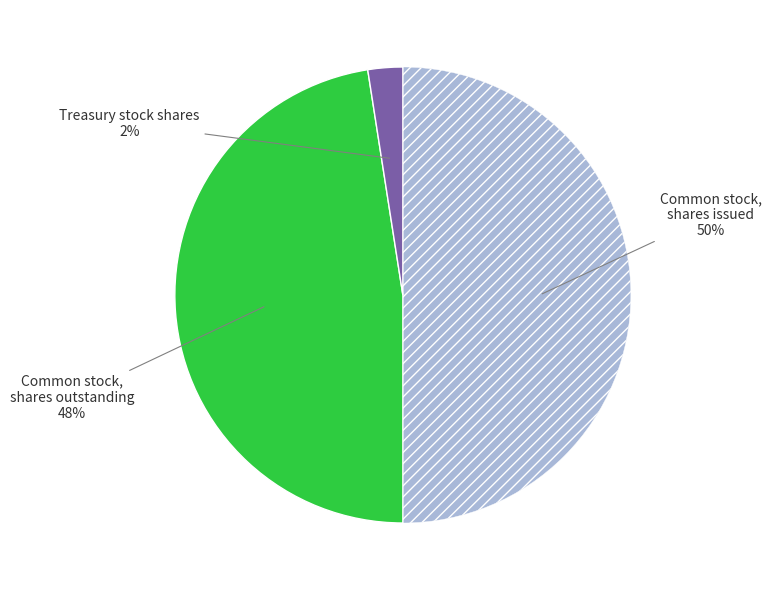

Which slice is the largest?

Common stock, shares issued